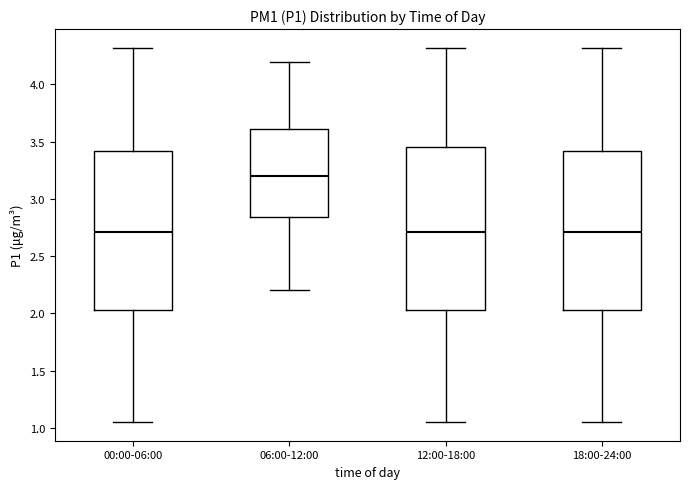

Where is the lower edge of the box for 18:00-24:00 on the y-axis? The values are not printed on the chart, so give them approximately, as read against the axis.

2.05